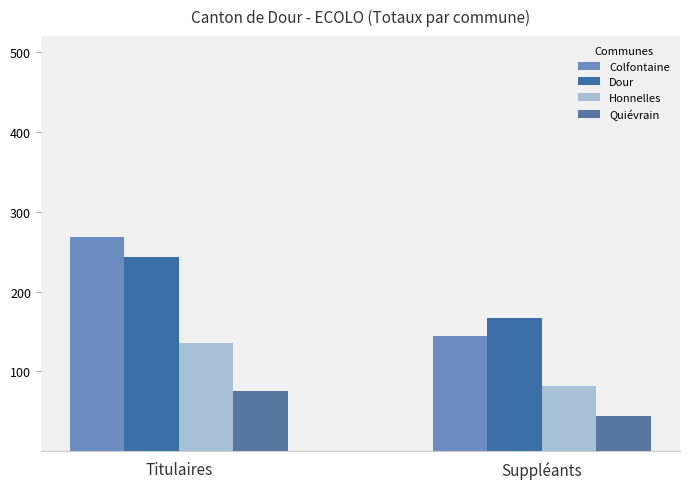

Between Titulaires and Suppléants, which series saw the biggest shift?

Colfontaine